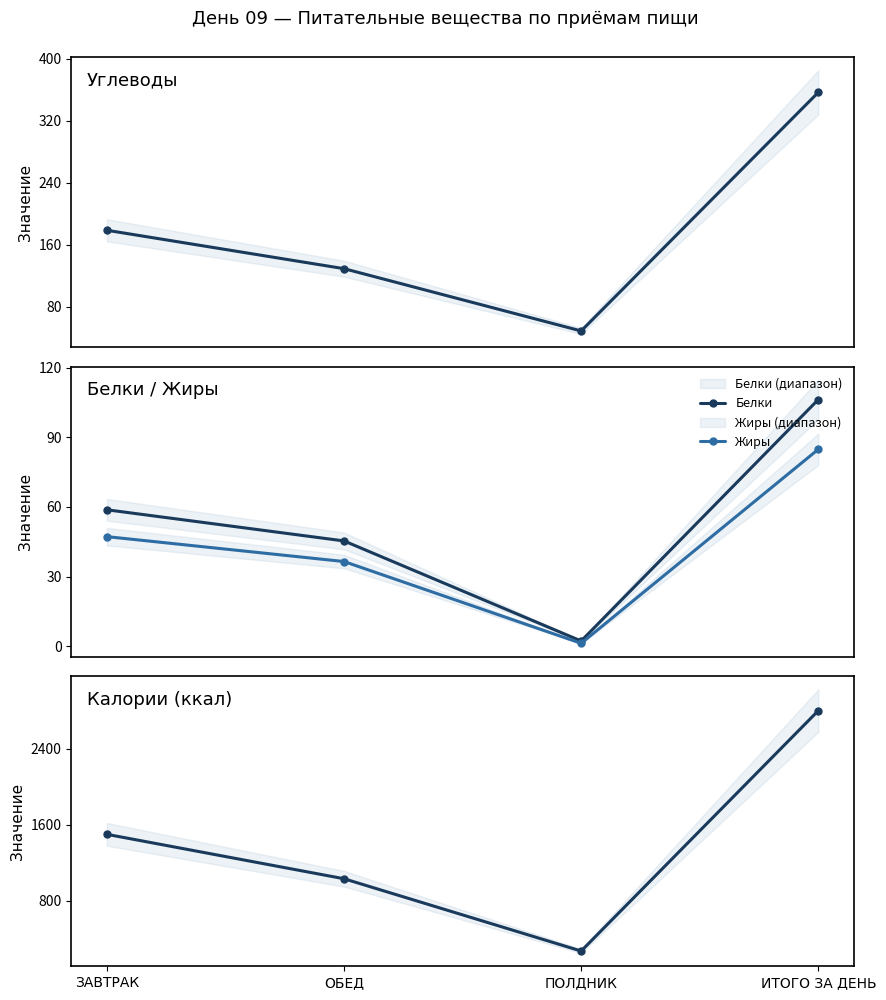

Where is ккал nearest to the value 1536?

ЗАВТРАК